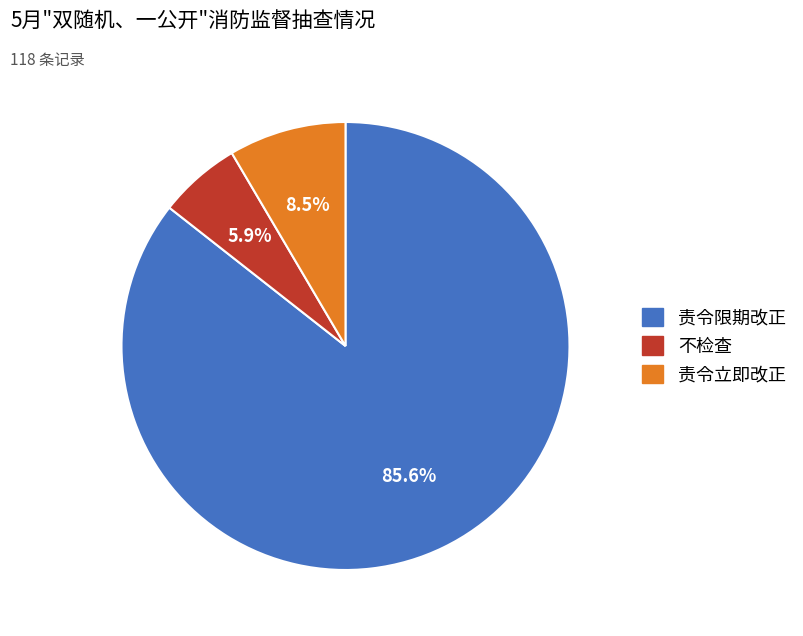

To the nearest percent, what portion does 不检查 represent?

6%